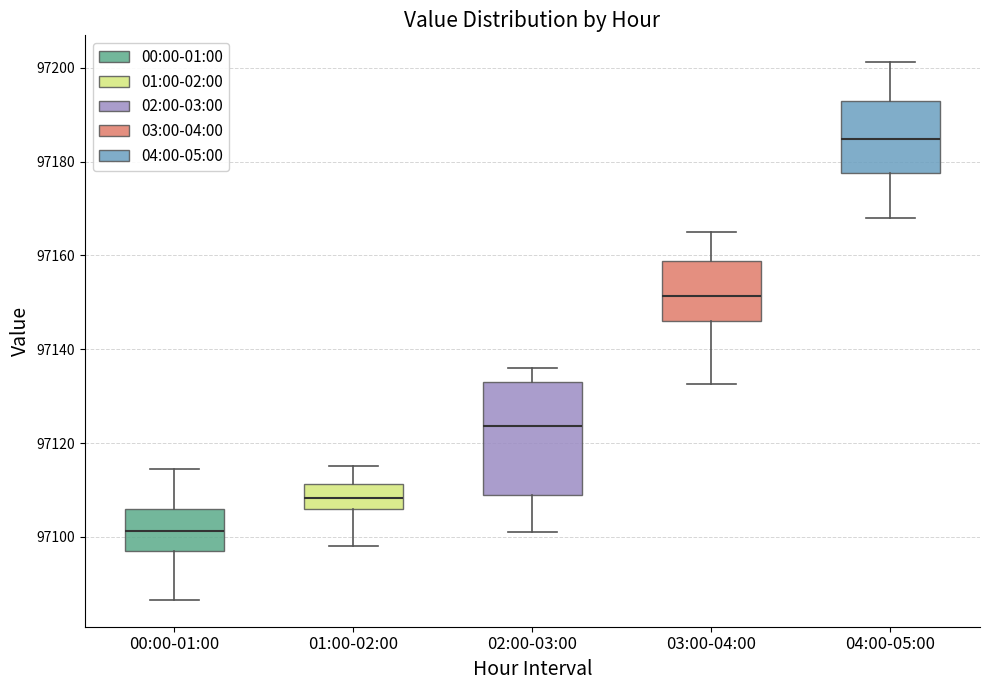

Which box is the tallest, from its lower edge to its upper edge?

02:00-03:00